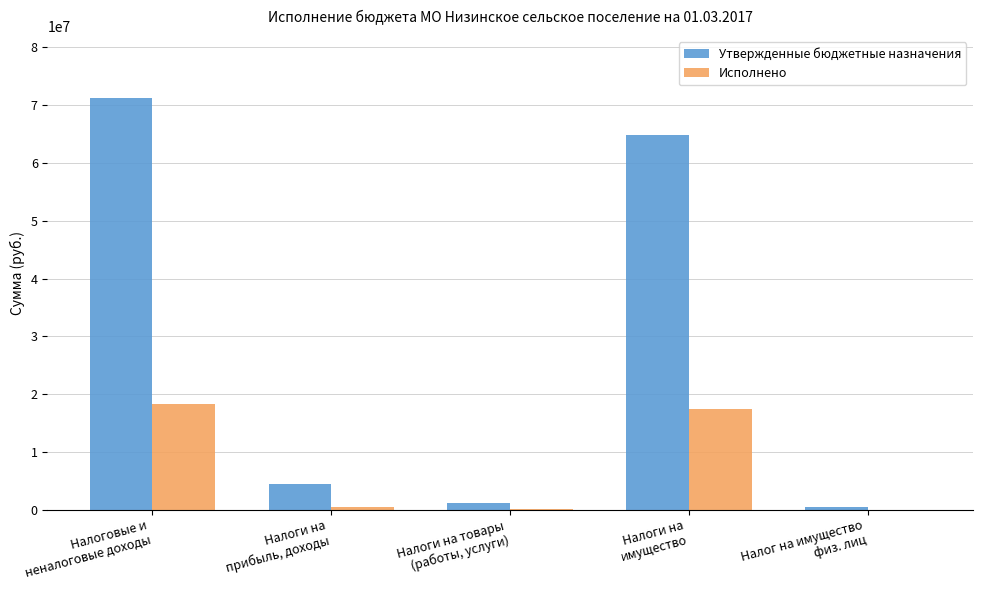

What is the greatest value displayed?

71284300.0